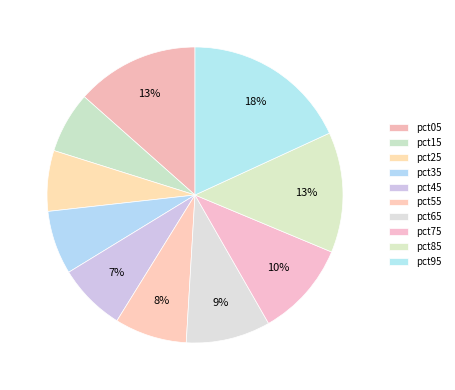

How many slices are in this pie chart?

10